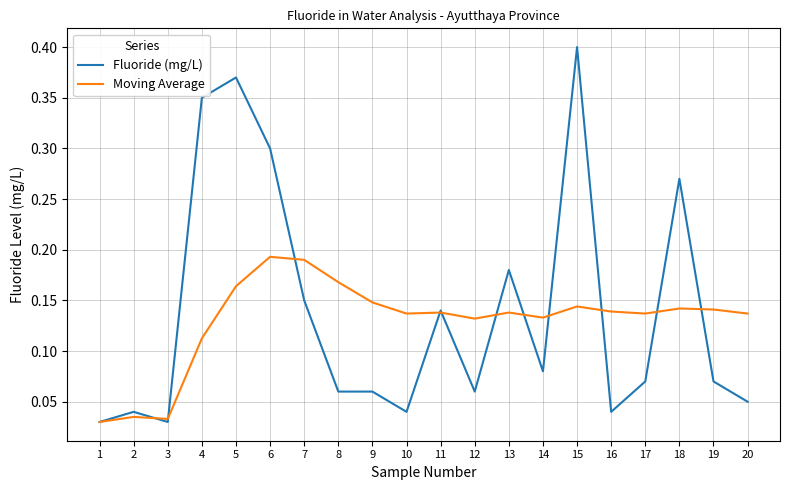

Rank the series at 16 from highest to lowest value.

Moving Average, Fluoride (mg/L)